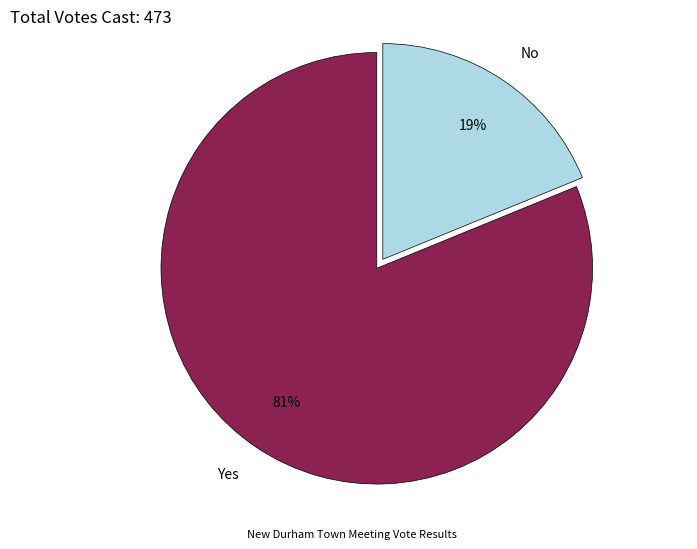

How many slices are in this pie chart?

2